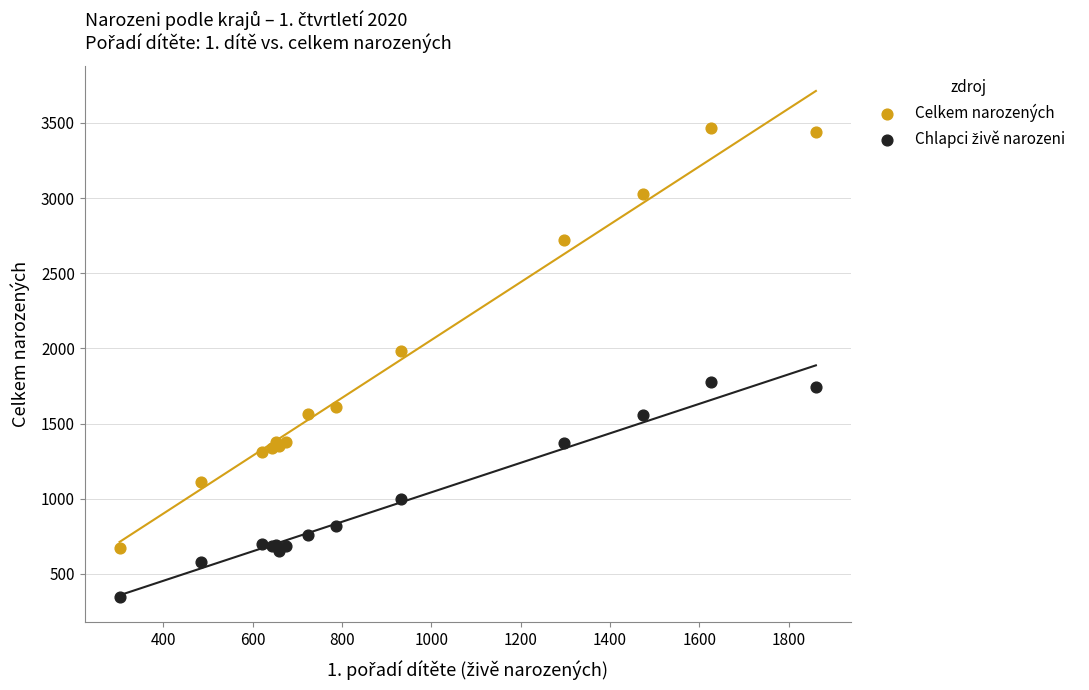

What is the X range (max minus min) for the scatter plot?

1559